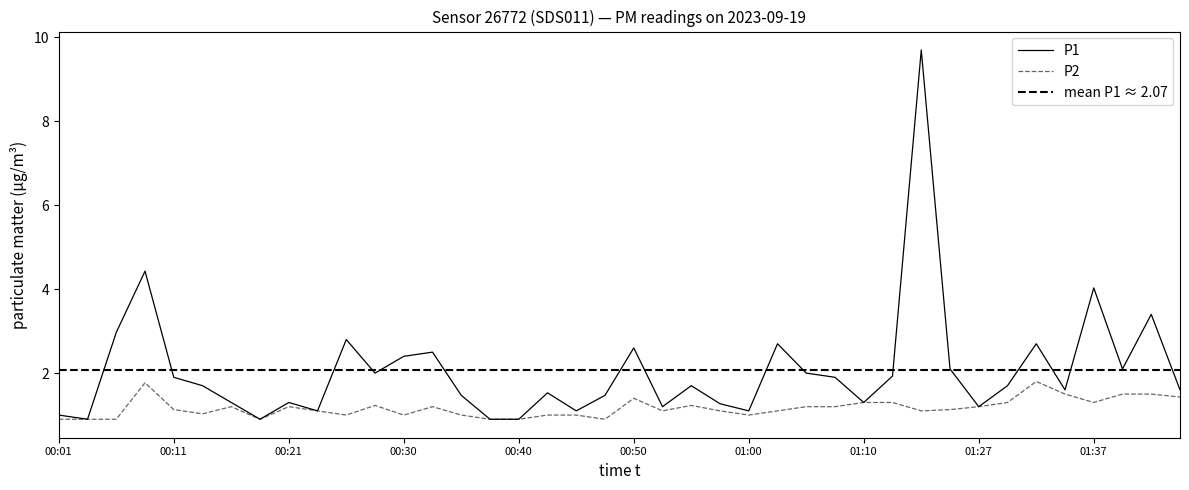

What are all the series names shown in the legend?

P1, P2